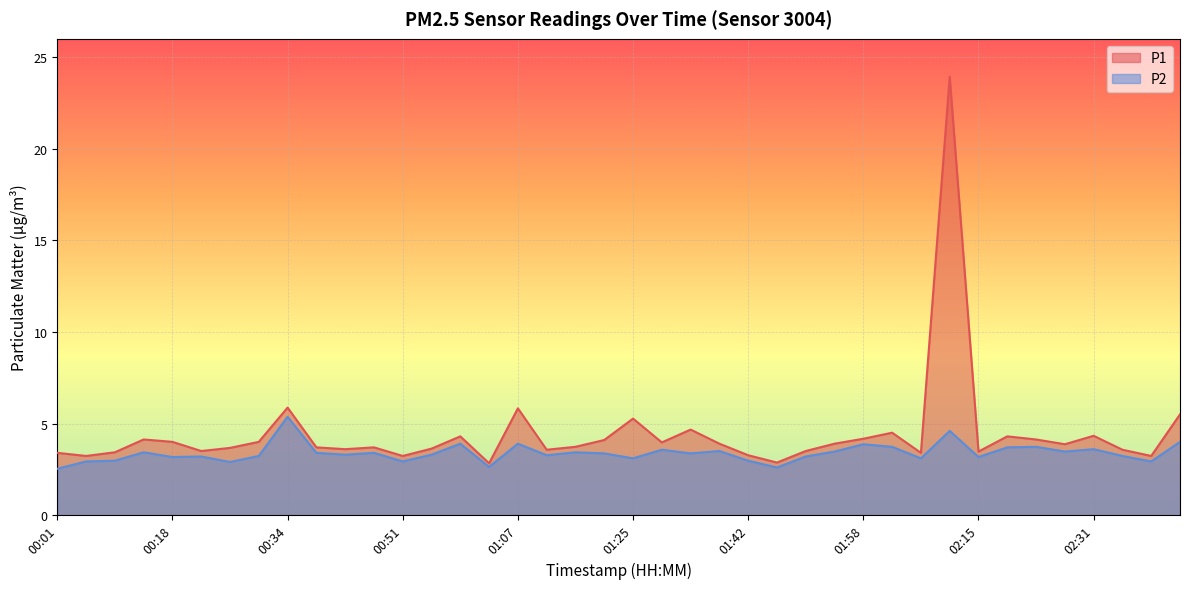

Reading left to right, what are all the values shown in this chart?

P1: 00:01=3.4	00:05=3.2	00:09=3.4	00:13=4.1	00:18=4.0	00:22=3.5	00:26=3.7	00:30=4.0	00:34=5.9	00:38=3.7	00:42=3.6	00:47=3.7	00:51=3.2	00:55=3.6	00:59=4.3	01:03=2.8	01:07=5.8	01:12=3.6	01:16=3.7	01:21=4.1	01:25=5.3	01:29=4.0	01:33=4.7	01:37=3.9	01:42=3.3	01:46=2.9	01:50=3.5	01:54=3.9	01:58=4.2	02:02=4.5	02:07=3.4	02:11=23.9	02:15=3.5	02:19=4.3	02:23=4.1	02:27=3.9	02:31=4.3	02:36=3.6	02:40=3.2	02:44=5.5
P2: 00:01=2.5	00:05=2.9	00:09=3.0	00:13=3.4	00:18=3.2	00:22=3.2	00:26=2.9	00:30=3.2	00:34=5.4	00:38=3.4	00:42=3.3	00:47=3.4	00:51=2.9	00:55=3.3	00:59=3.9	01:03=2.6	01:07=3.9	01:12=3.3	01:16=3.4	01:21=3.4	01:25=3.1	01:29=3.6	01:33=3.4	01:37=3.5	01:42=3.0	01:46=2.6	01:50=3.2	01:54=3.5	01:58=3.9	02:02=3.7	02:07=3.1	02:11=4.6	02:15=3.2	02:19=3.7	02:23=3.7	02:27=3.5	02:31=3.6	02:36=3.2	02:40=2.9	02:44=4.0